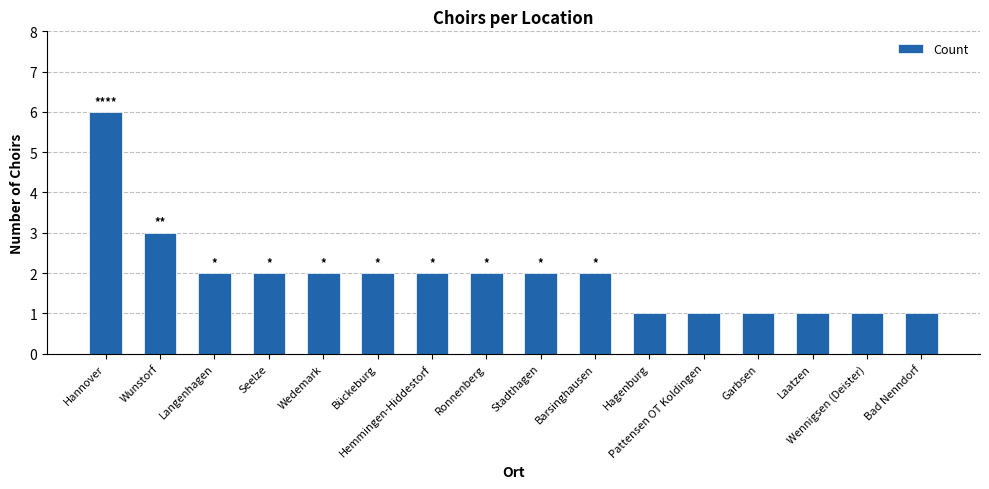

Count the number of data series in this chart.

1